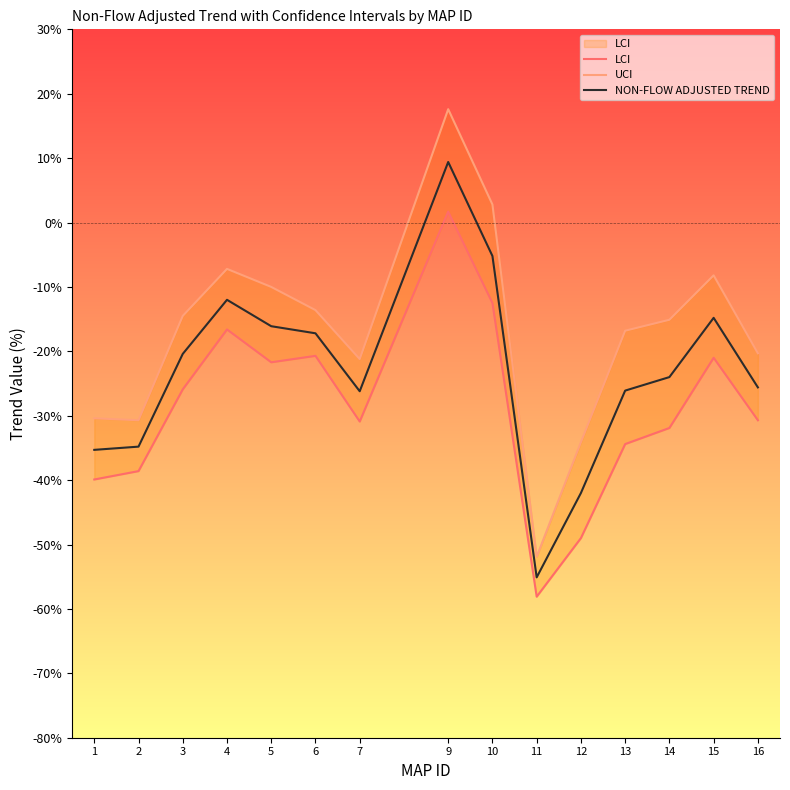

Which series has the largest total across all categories?

UCI